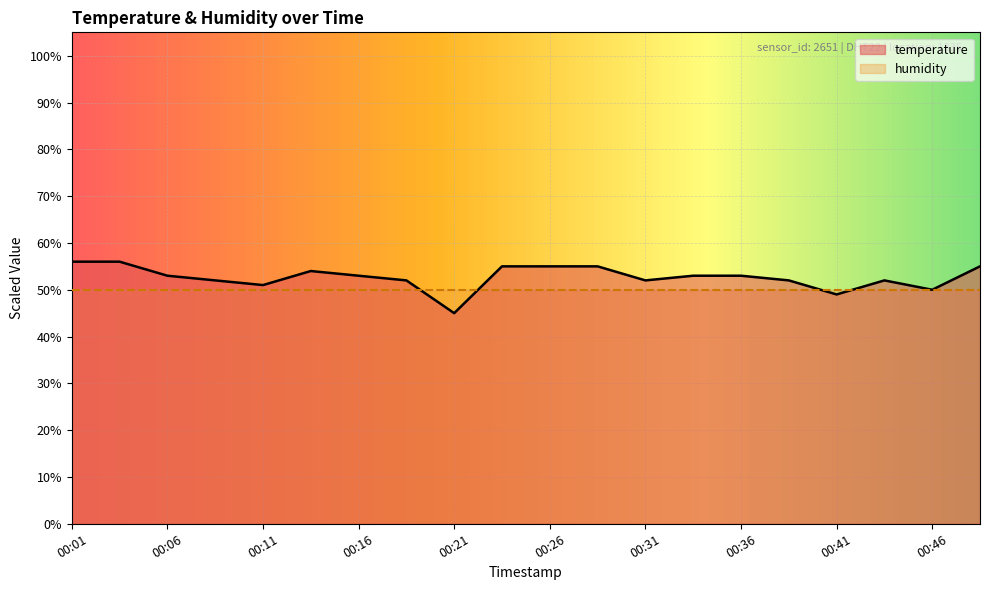

Rank the categories by value from lowest to highest.

00:21, 00:41, 00:46, 00:11, 00:09, 00:19, 00:31, 00:38, 00:44, 00:06, 00:16, 00:34, 00:36, 00:14, 00:24, 00:26, 00:29, 00:49, 00:01, 00:04